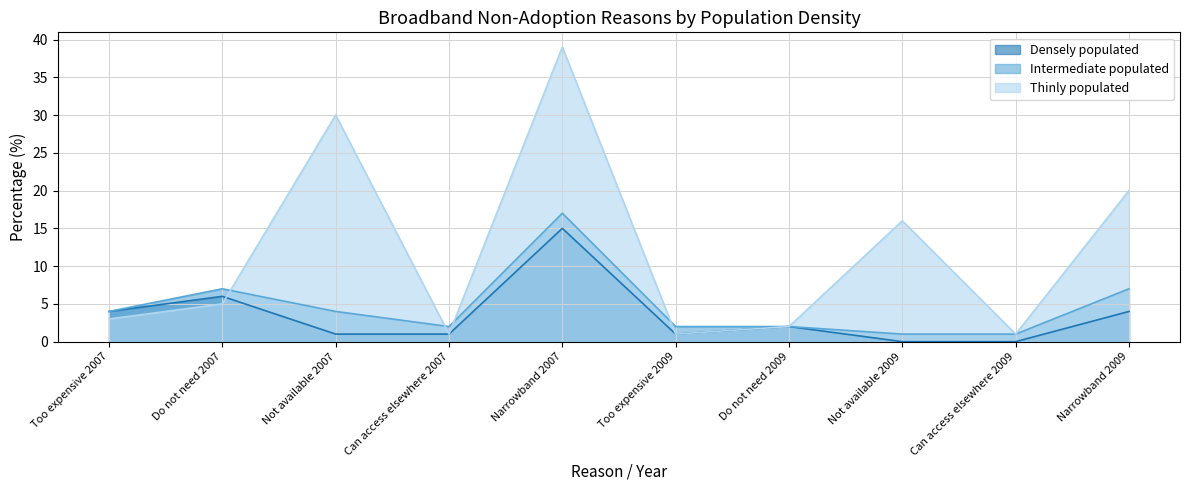

What is the difference between the highest and lowest values at Do not need 2007?

2